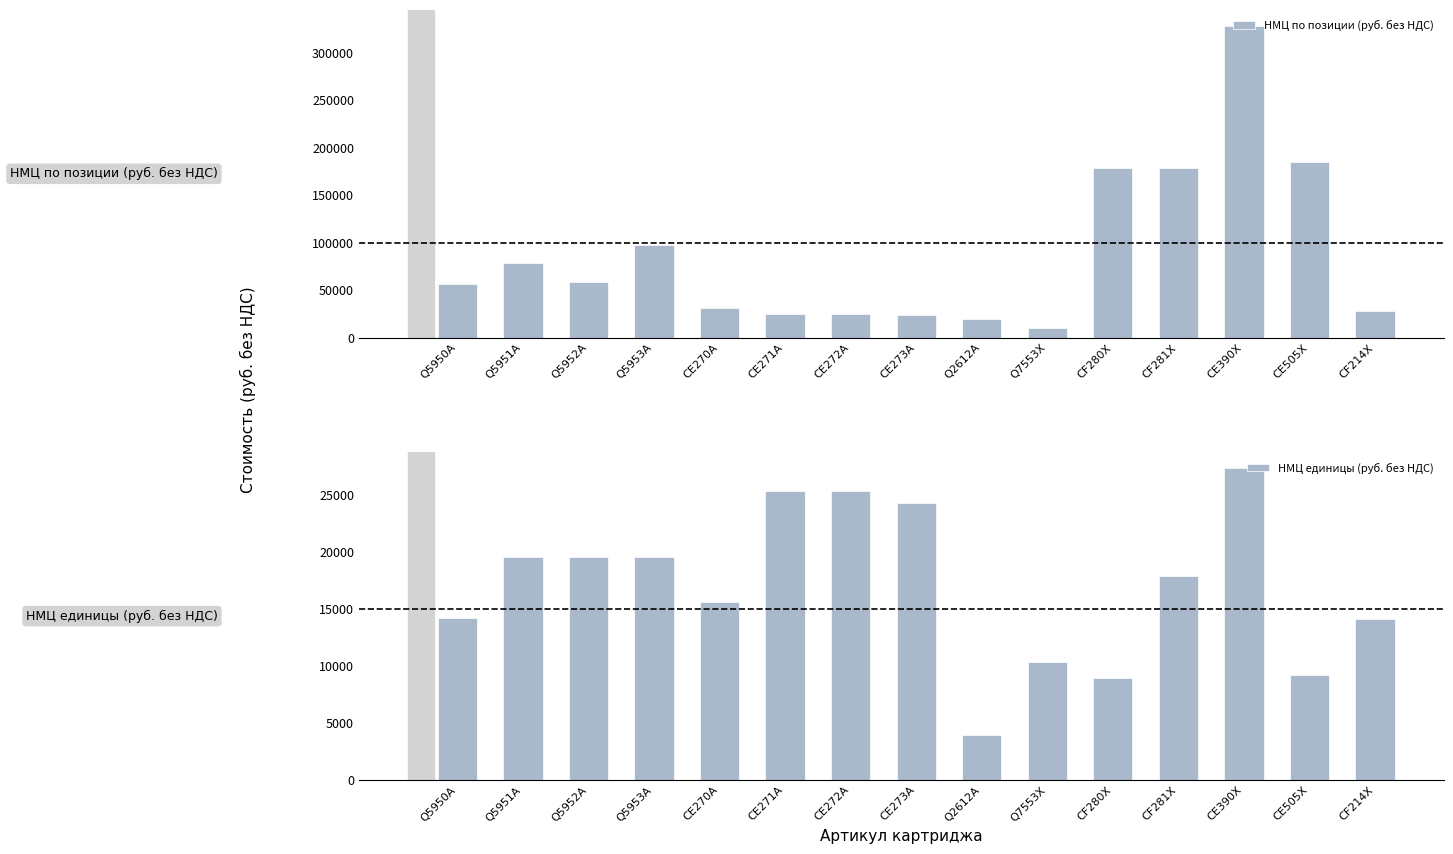

What are all the series names shown in the legend?

НМЦ по позиции (руб. без НДС), НМЦ единицы (руб. без НДС)